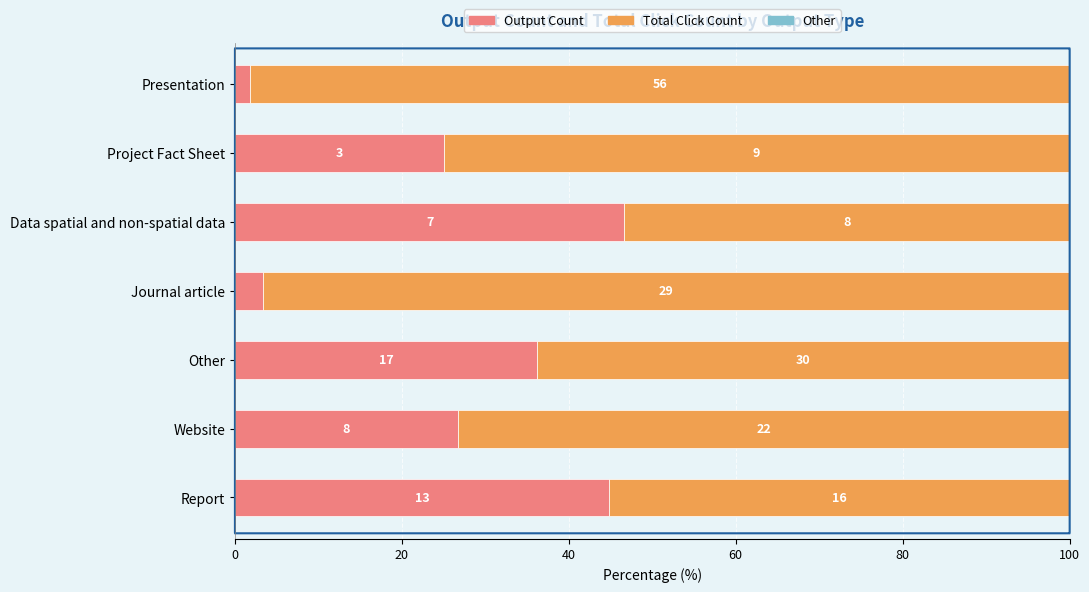

How many bars are there in each group?

3